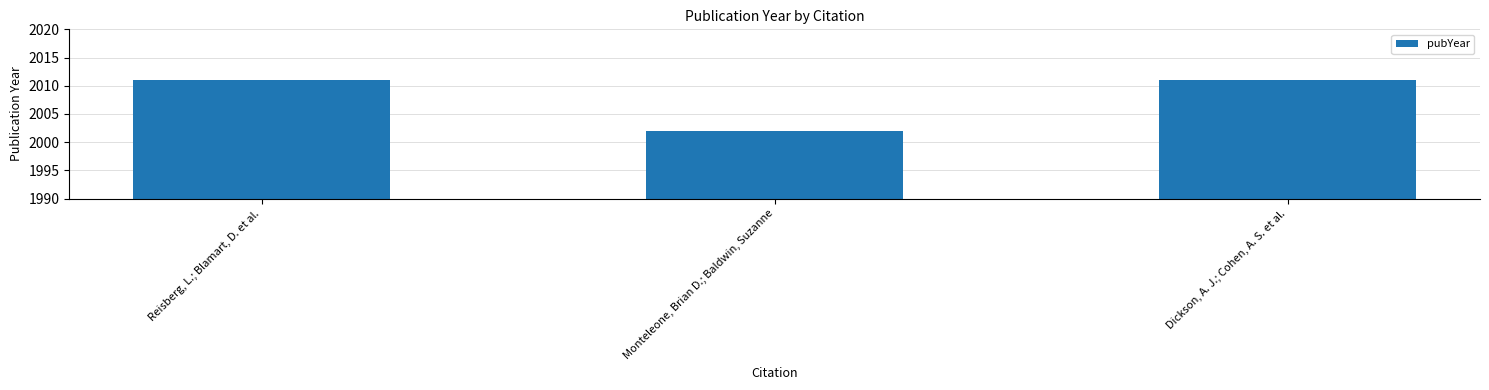

What is the value of the 2nd bar from the left?

2002